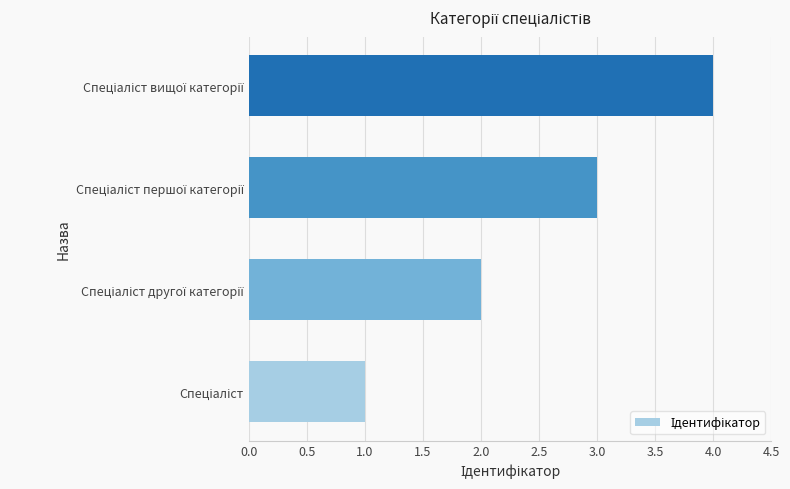

What is the sum of all values?

10